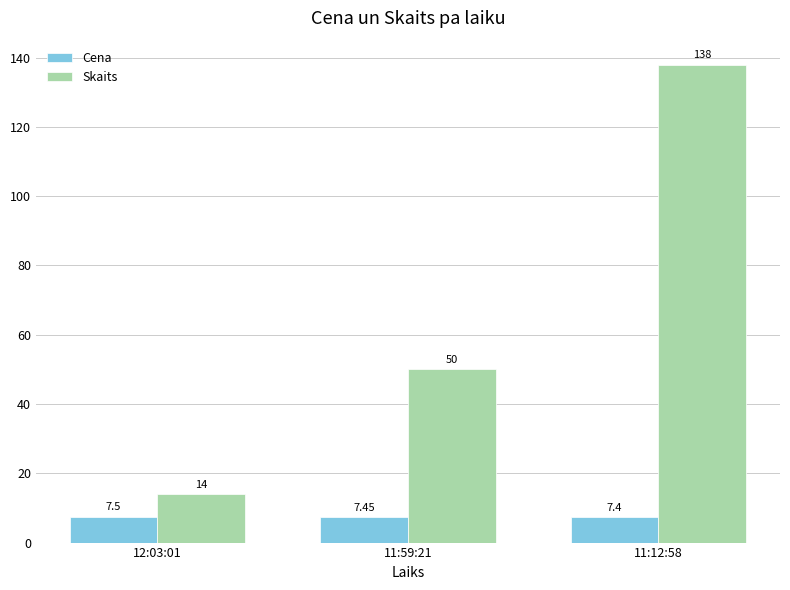

Rank the categories by Skaits value from highest to lowest.

11:12:58, 11:59:21, 12:03:01